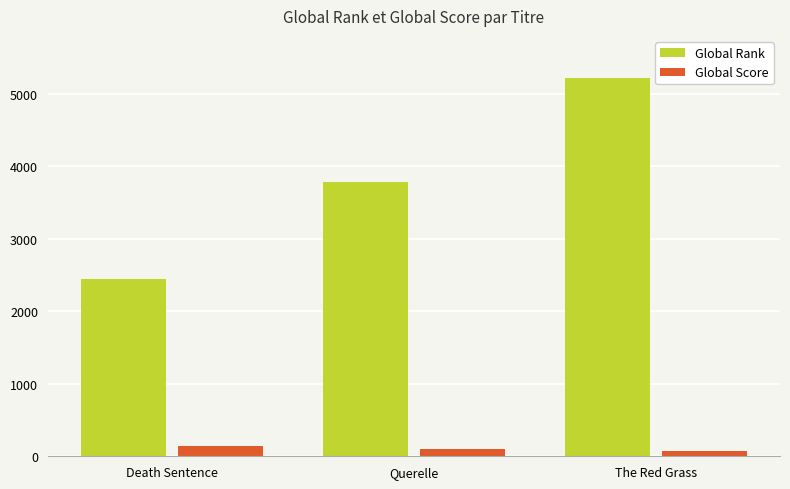

Between Querelle and The Red Grass, which series saw the biggest shift?

Global Rank